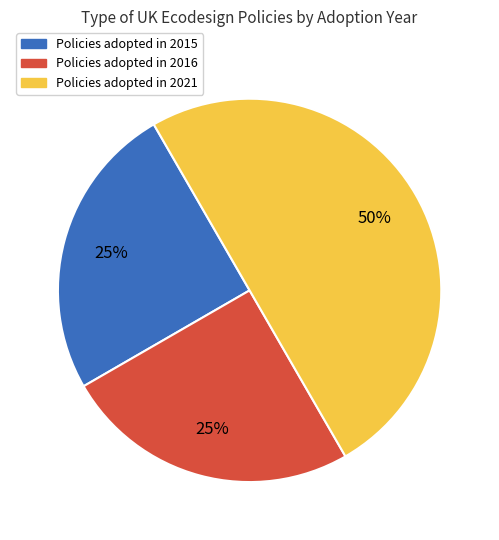

To the nearest percent, what is the average slice percentage?

33%